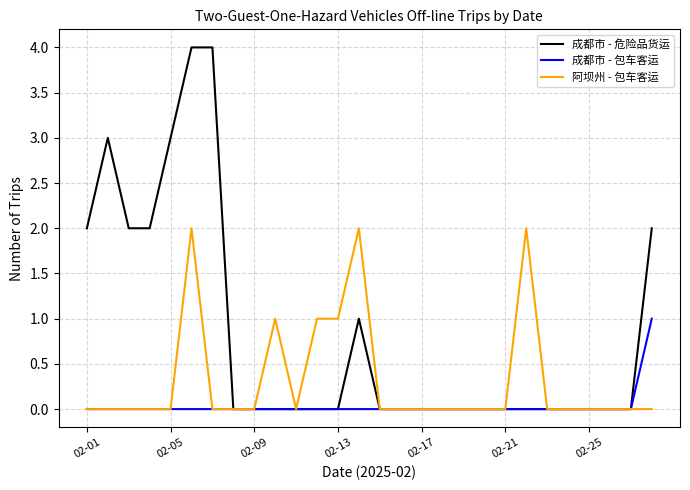

List the series in order of their overall mean, lowest first.

成都市 - 包车客运, 阿坝州 - 包车客运, 成都市 - 危险品货运